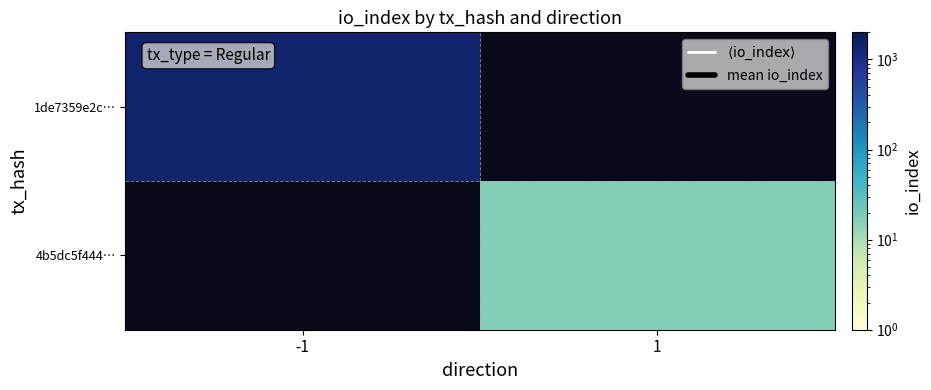

Which category has the lowest value across all series?

1